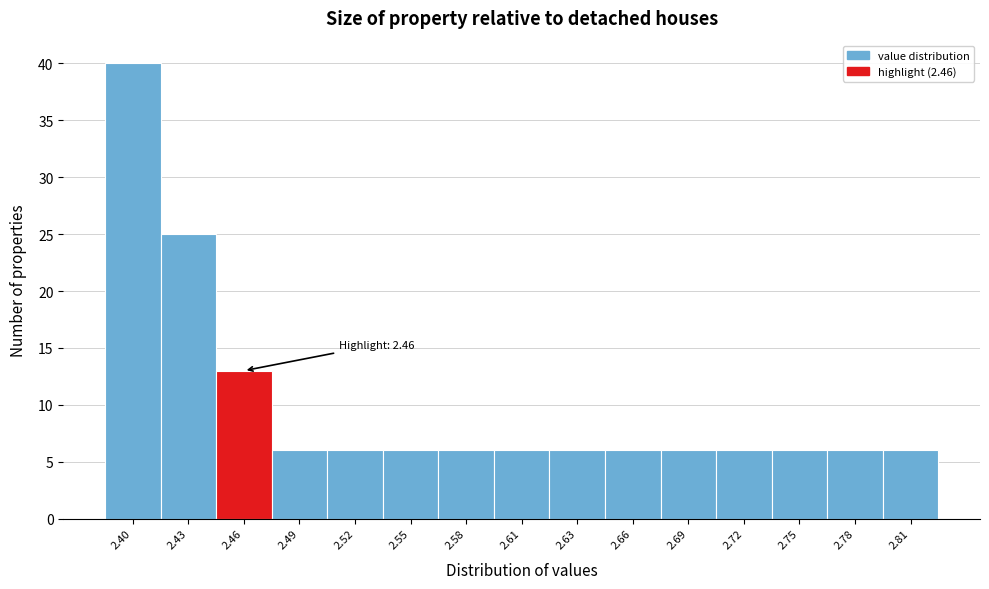

Reading left to right, transcribe all the data shown in this chart.

40	25	13	6	6	6	6	6	6	6	6	6	6	6	6